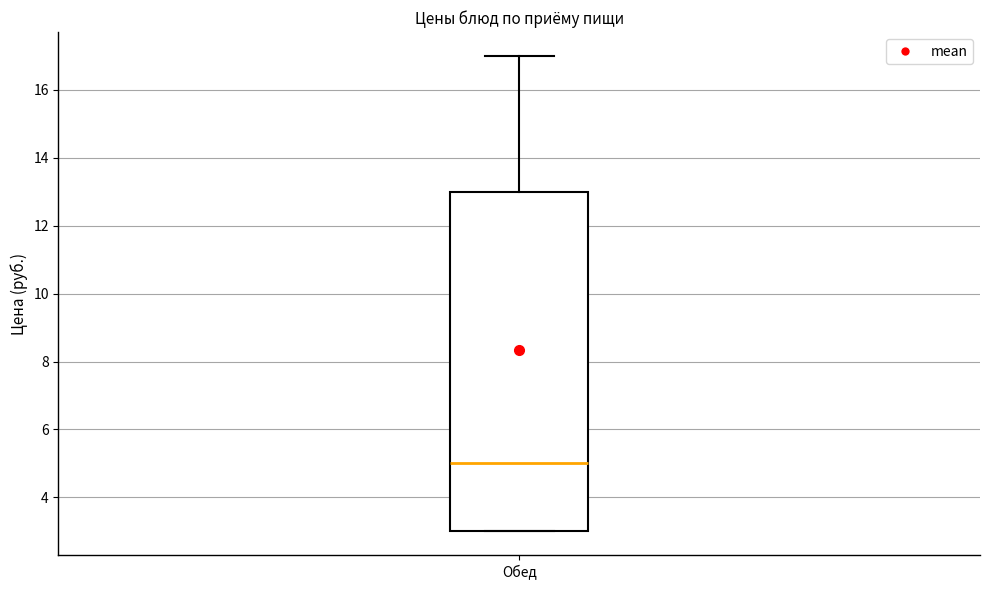

Read this box plot against the y-axis: the position of the median line, the range covered by the box, and the ends of both whiskers. The values are not printed on the chart, so give them approximately, as read against the axis.

median 5, box 3 to 13, whiskers 3 to 17